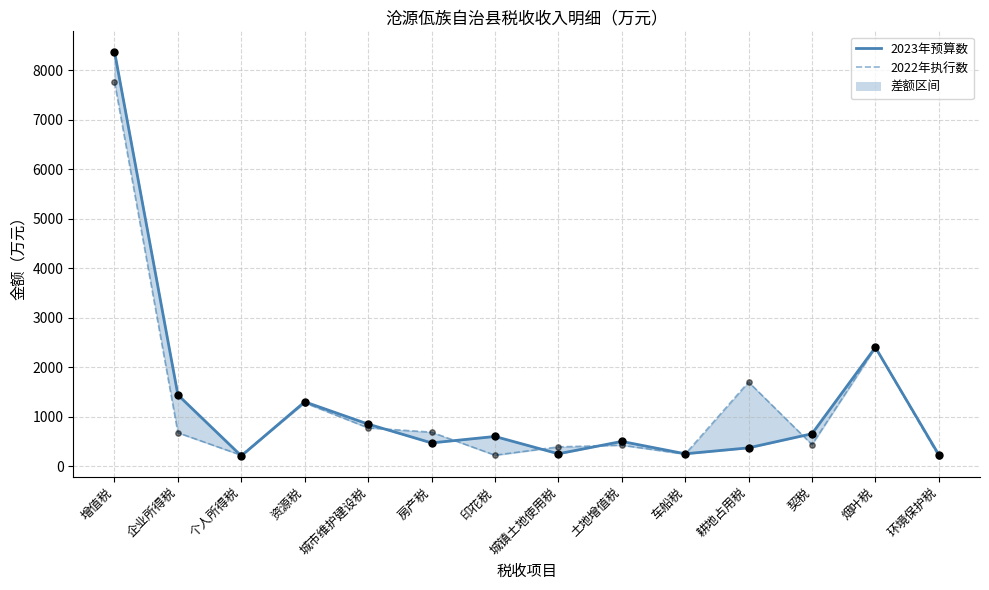

What are all the series names shown in the legend?

2023年预算数, 2022年执行数